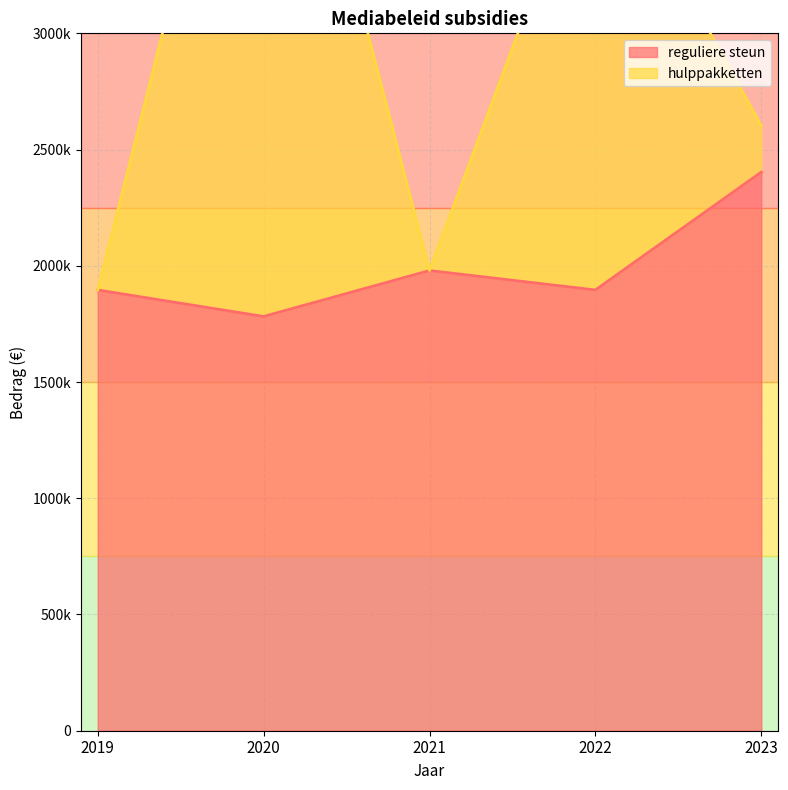

True or false: hulppakketten and reguliere steun intersect in this chart.

False